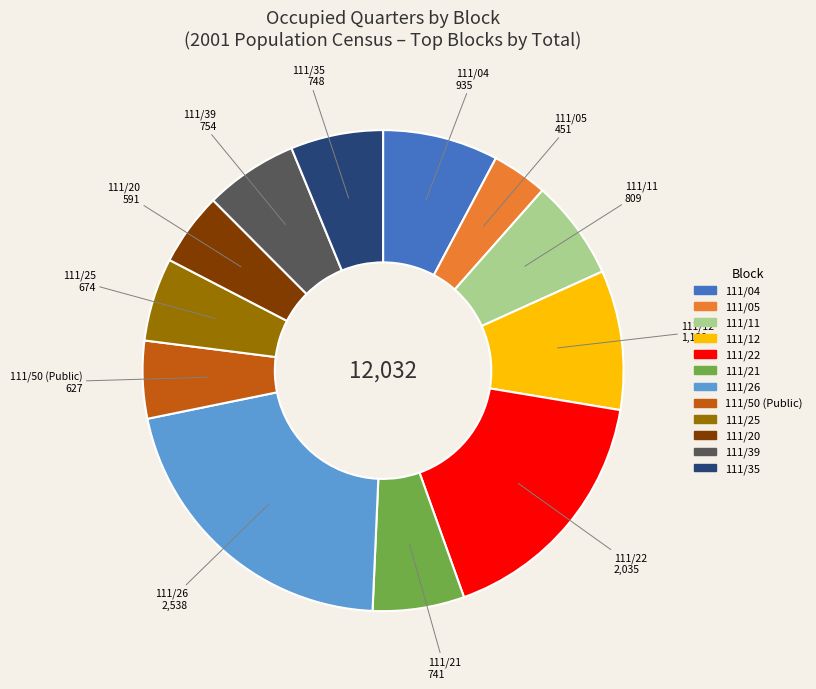

Is there a majority slice in this chart?

No